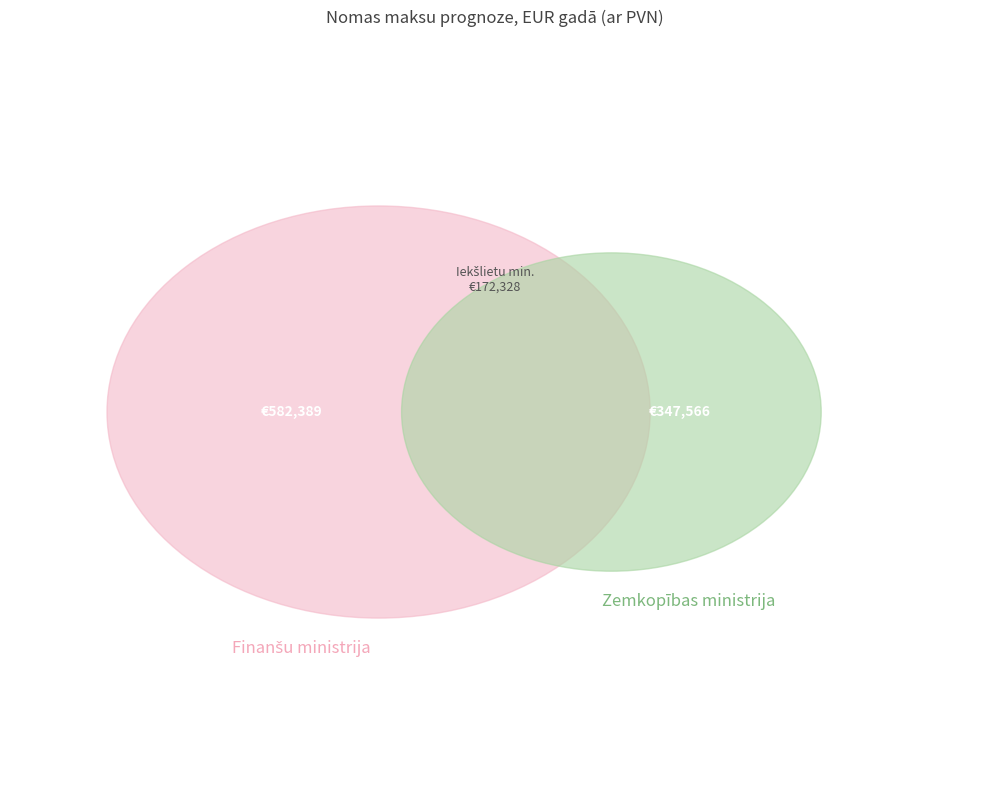

What percentage do Iekšlietu ministrijas padotības iestādes and Finanšu ministrija together represent?

68.5%